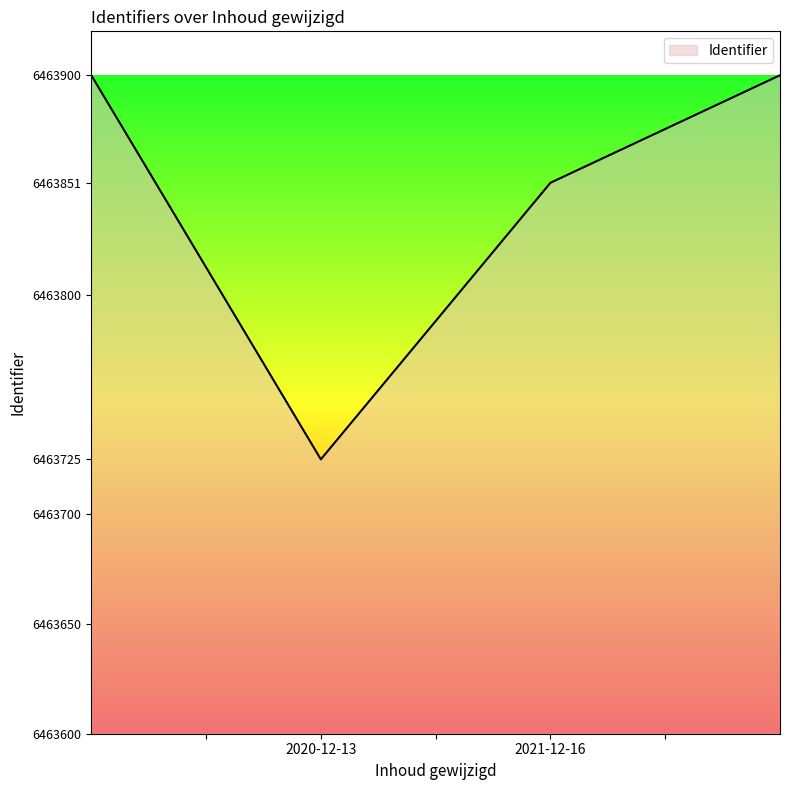

What is the greatest value displayed?

6463900